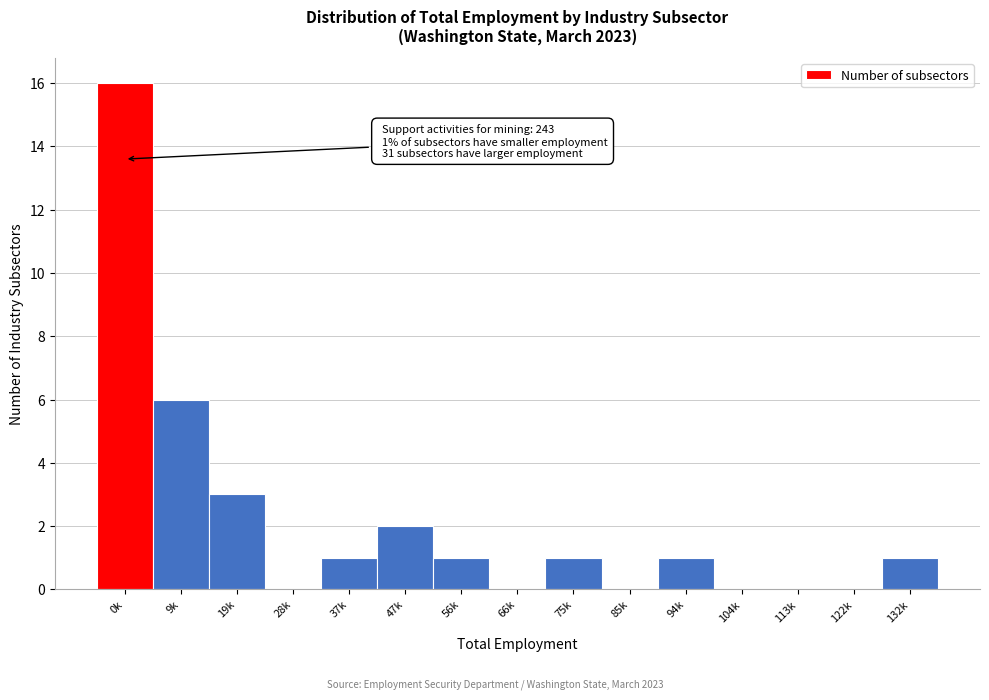

Reading left to right, list all the values displayed in this chart.

0k=16	9k=6	19k=3	28k=0	37k=1	47k=2	56k=1	66k=0	75k=1	85k=0	94k=1	104k=0	113k=0	122k=0	132k=1